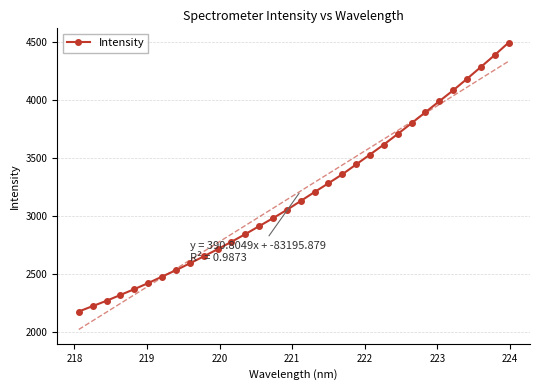

How many data points does each series have?

32